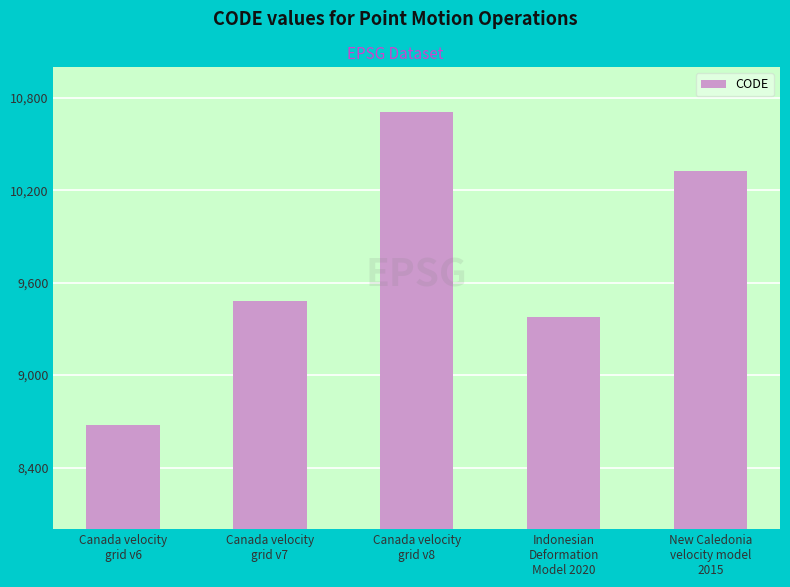

What is the difference between the values at Canada velocity
grid v7 and New Caledonia
velocity model
2015?

840